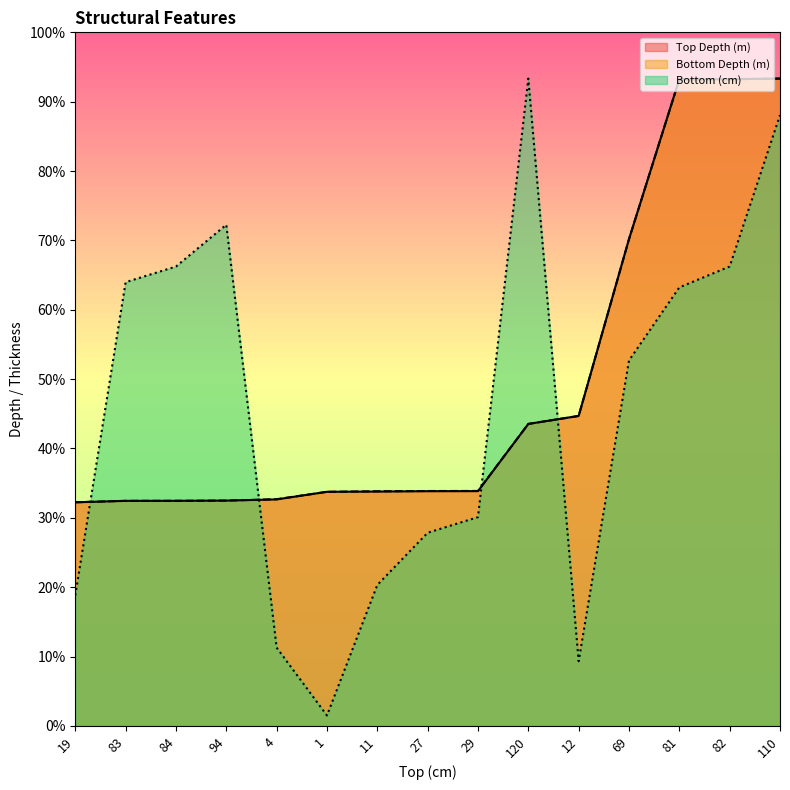

At how many categories does at least one series exceed 277?

4